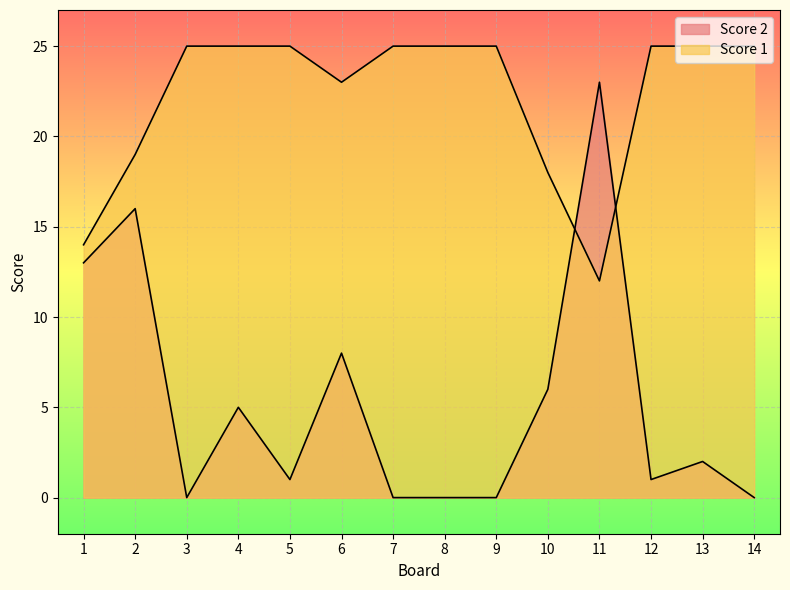

Reading left to right, list all the values displayed in this chart.

Score 2: 1=13	2=16	3=0	4=5	5=1	6=8	7=0	8=0	9=0	10=6	11=23	12=1	13=2	14=0
Score 1: 1=14	2=19	3=25	4=25	5=25	6=23	7=25	8=25	9=25	10=18	11=12	12=25	13=25	14=25